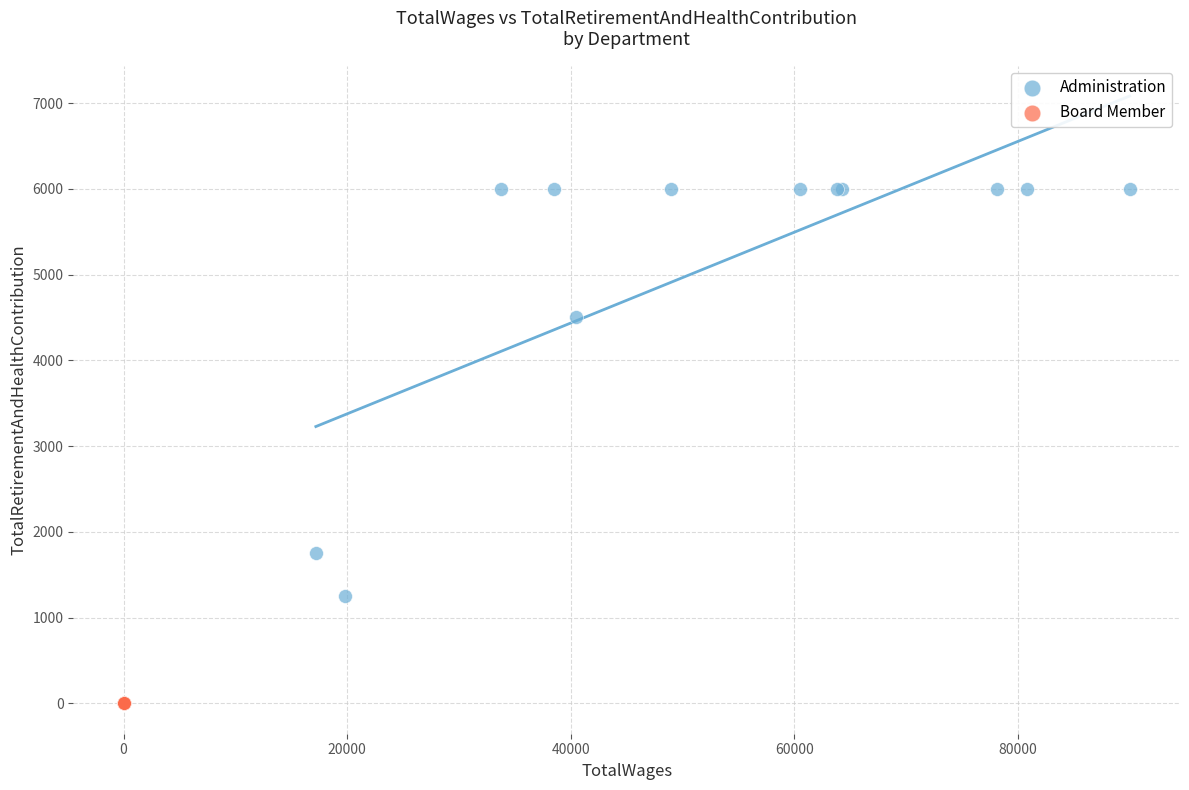

Which series contains the lowest Y value?

Board Member